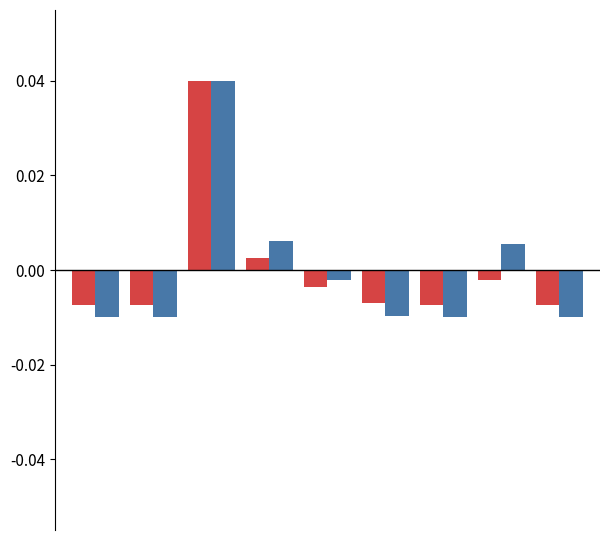

Does the chart contain stacked bars?

No